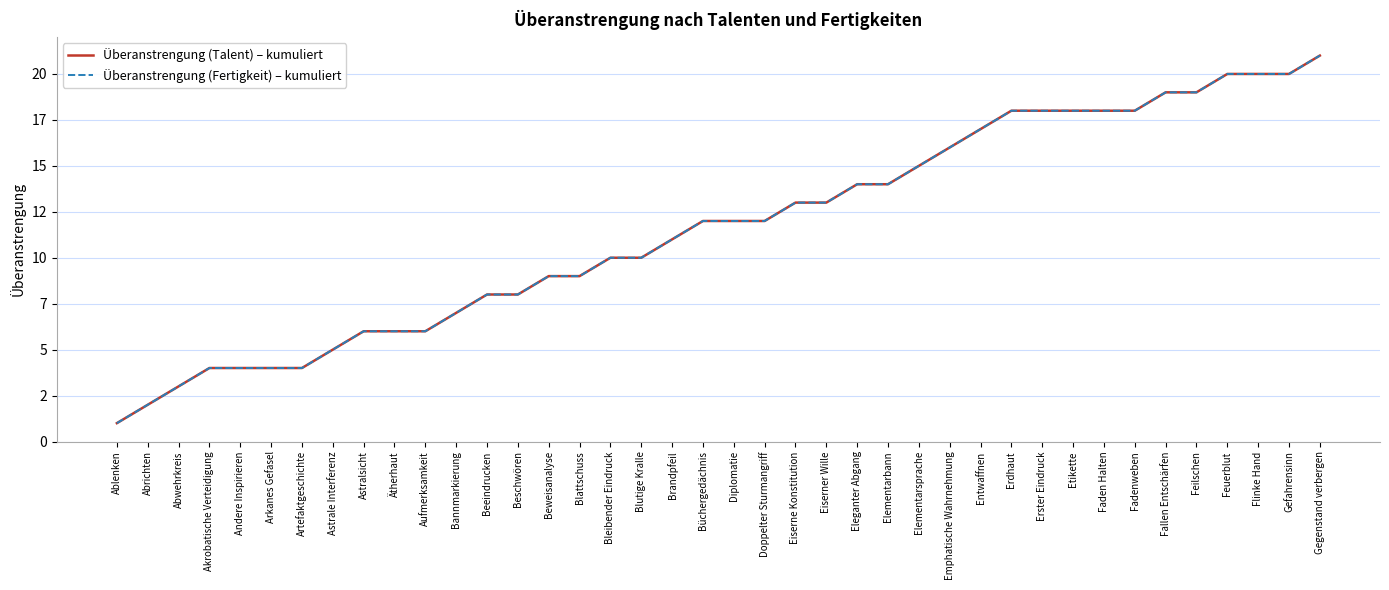

Rank the categories by Überanstrengung (Fertigkeit) – kumuliert value from lowest to highest.

Ablenken, Abrichten, Abwehrkreis, Akrobatische Verteidigung, Andere Inspirieren, Arkanes Gefasel, Artefaktgeschichte, Astrale Interferenz, Astralsicht, Ätherhaut, Aufmerksamkeit, Bannmarkierung, Beeindrucken, Beschwören, Beweisanalyse, Blattschuss, Bleibender Eindruck, Blutige Kralle, Brandpfeil, Büchergedächnis, Diplomatie, Doppelter Sturmangriff, Eiserne Konstitution, Eiserner Wille, Eleganter Abgang, Elementarbann, Elementarsprache, Emphatische Wahrnehmung, Entwaffnen, Erdhaut, Erster Eindruck, Etikette, Faden Halten, Fadenweben, Fallen Entschärfen, Feilschen, Feuerblut, Flinke Hand, Gefahrensinn, Gegenstand verbergen